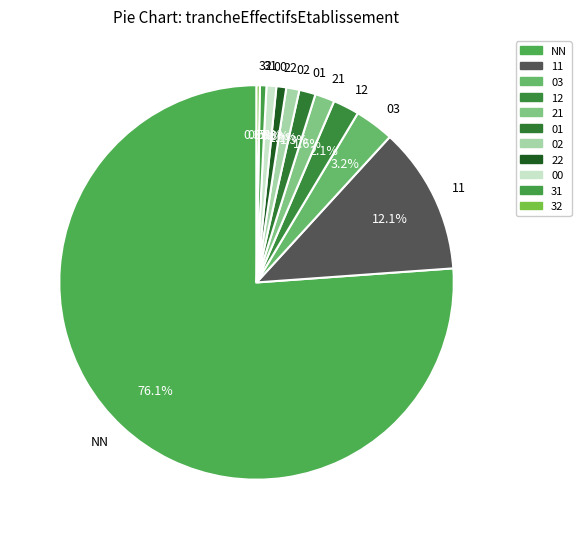

Which category has the biggest portion of the pie?

NN